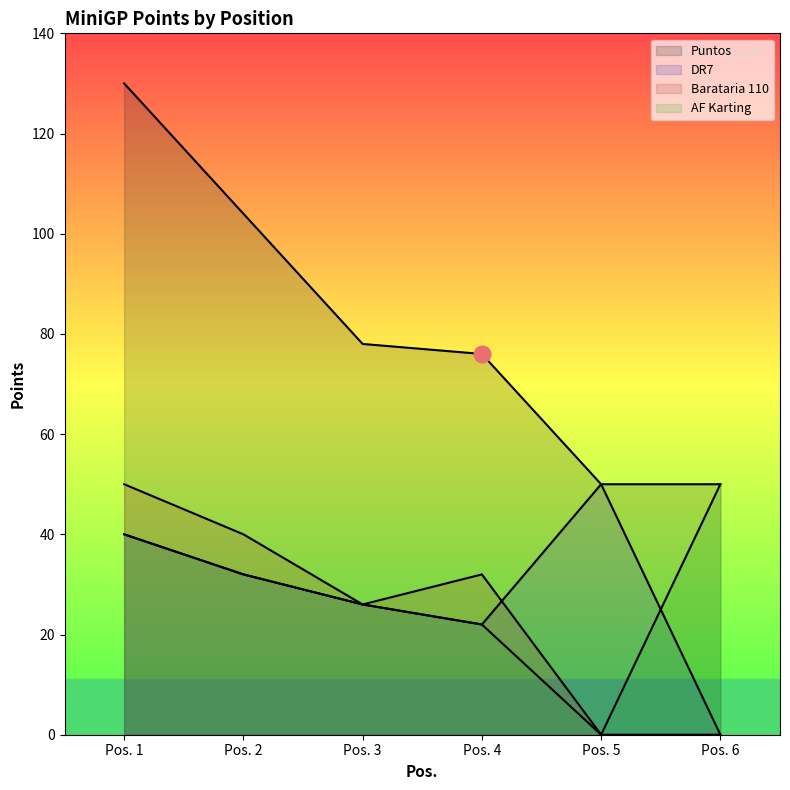

Does the chart have visible grid lines?

No